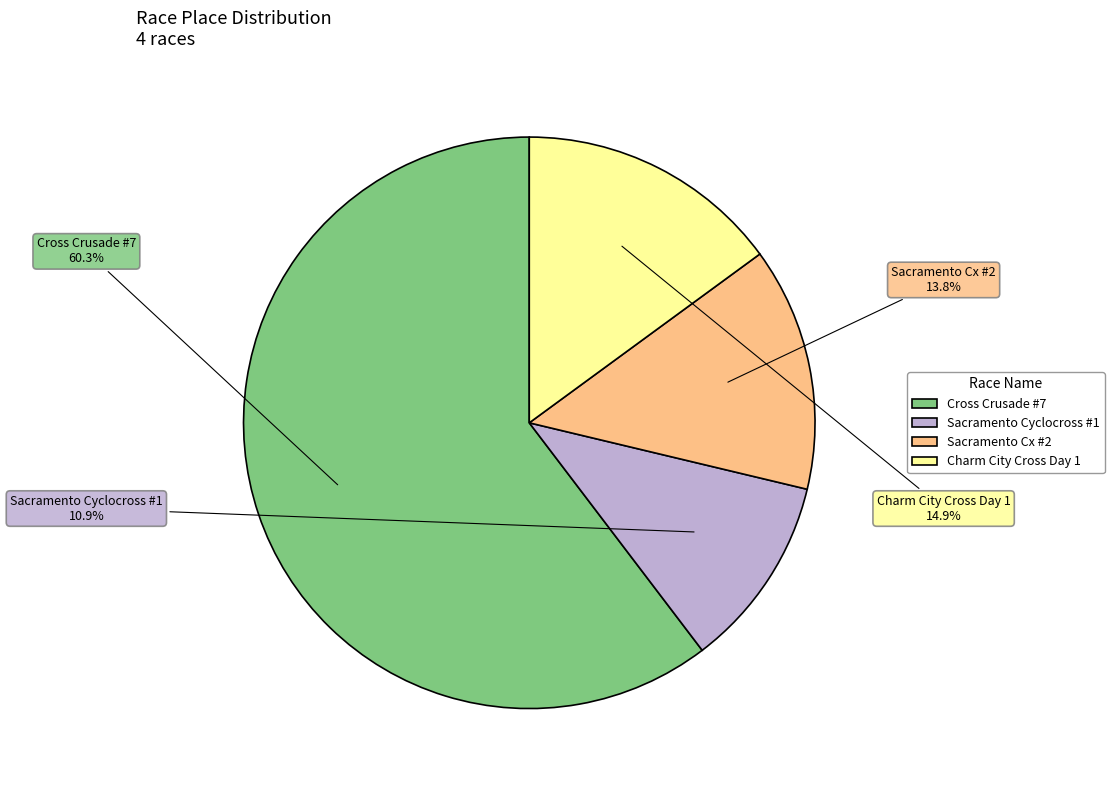

To the nearest percent, what portion does Sacramento Cyclocross #1 represent?

11%